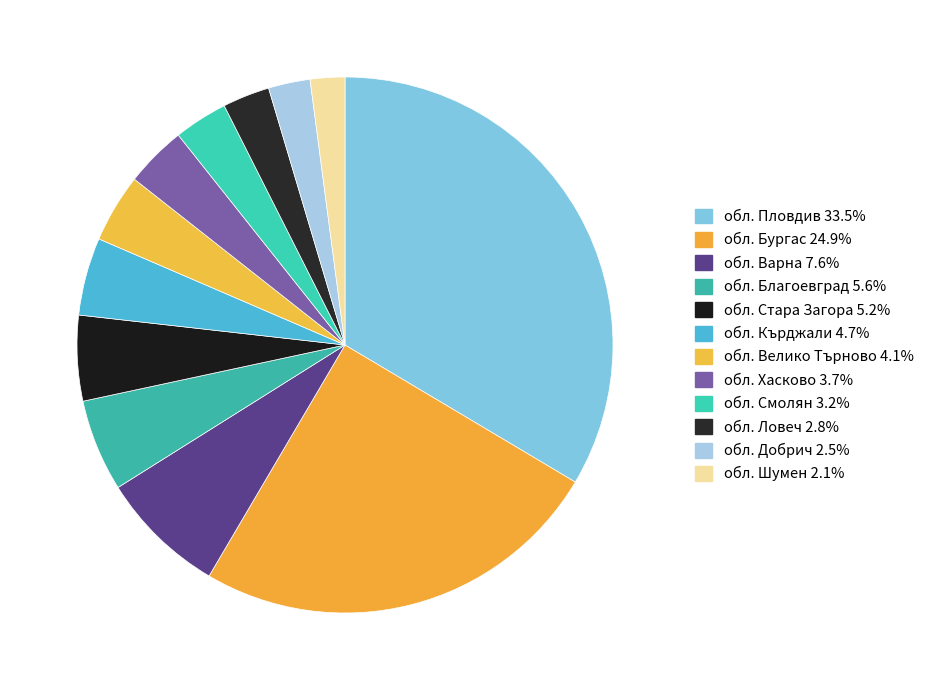

To the nearest percent, what is the average slice percentage?

8%